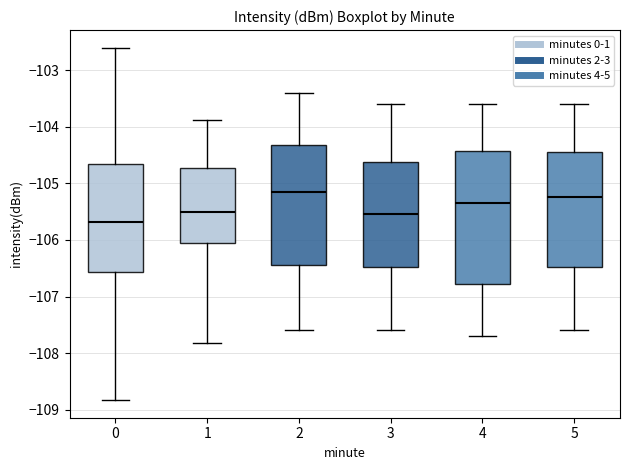

Reading left to right, read every box against the y-axis: the position of its median line, the range the box covers, and the ends of its whiskers. The values are not printed on the chart, so give them approximately, as read against the axis.

0: median -105.7, box -106.6 to -104.7, whiskers -108.8 to -102.6
1: median -105.5, box -106.1 to -104.7, whiskers -107.8 to -103.9
2: median -105.1, box -106.4 to -104.3, whiskers -107.6 to -103.4
3: median -105.5, box -106.5 to -104.6, whiskers -107.6 to -103.6
4: median -105.3, box -106.8 to -104.4, whiskers -107.7 to -103.6
5: median -105.2, box -106.5 to -104.4, whiskers -107.6 to -103.6